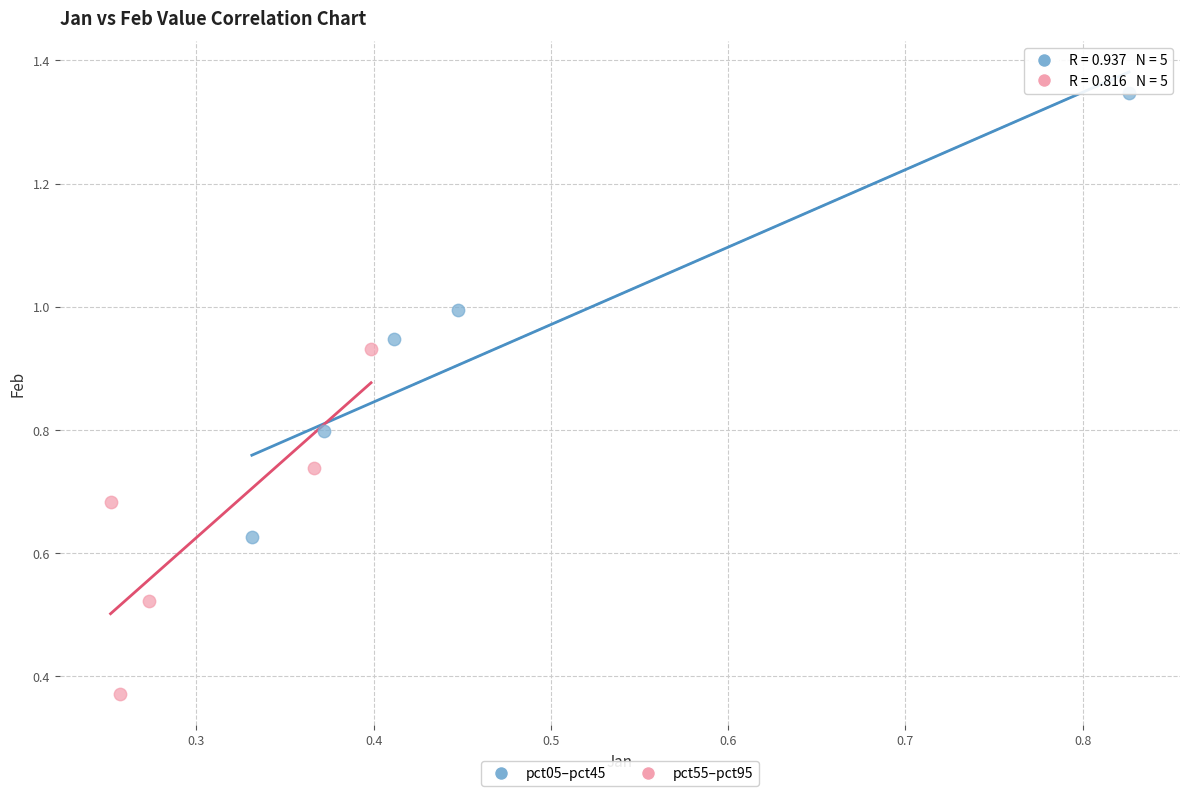

Which series reaches the minimum Y coordinate?

pct55–pct95